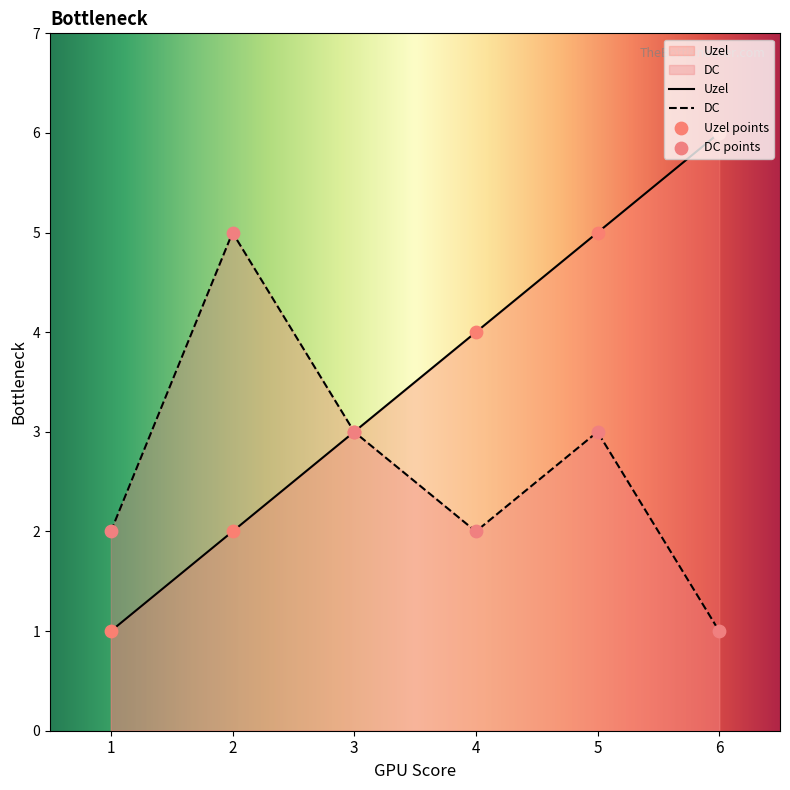

Which series reaches the minimum Y coordinate?

Uzel